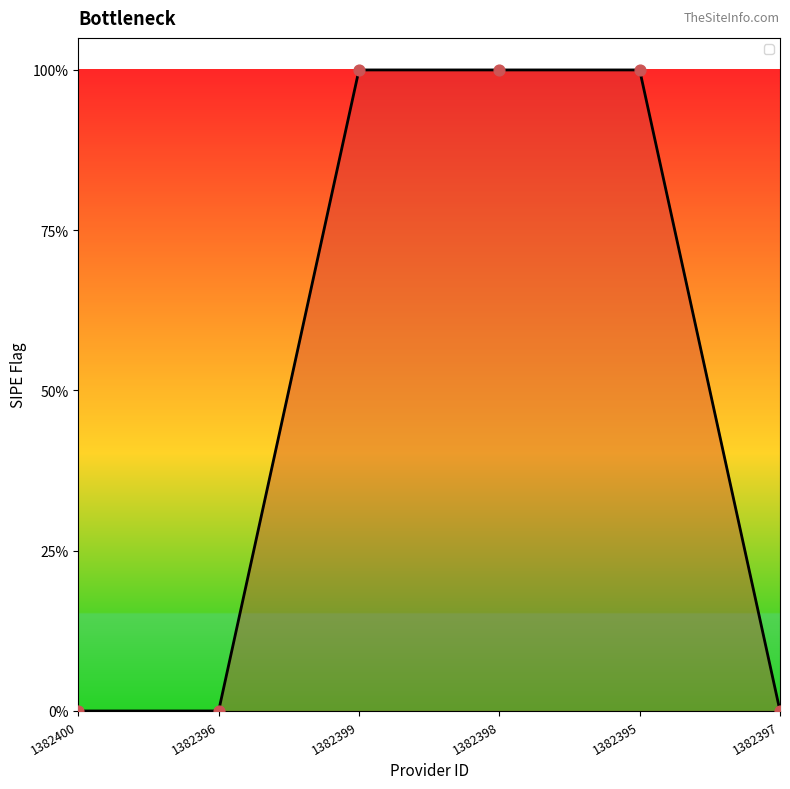

Which has a higher value, 1382398 or 1382399?

1382398